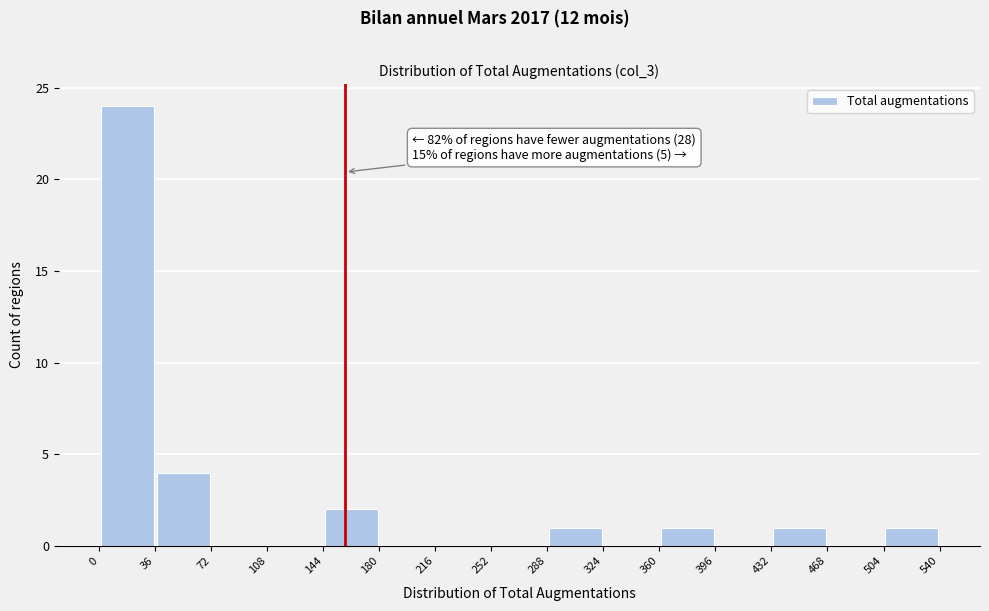

Which range on the x-axis has the tallest bar?

0 to 36